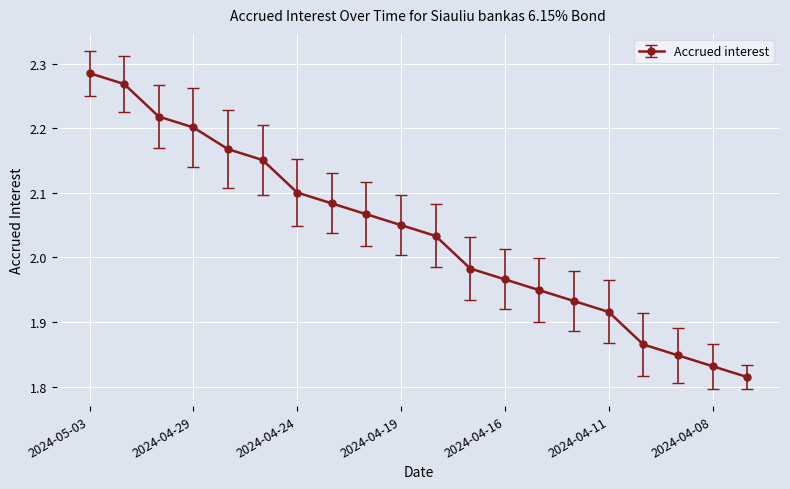

Is this an area chart (filled region under the line)?

No